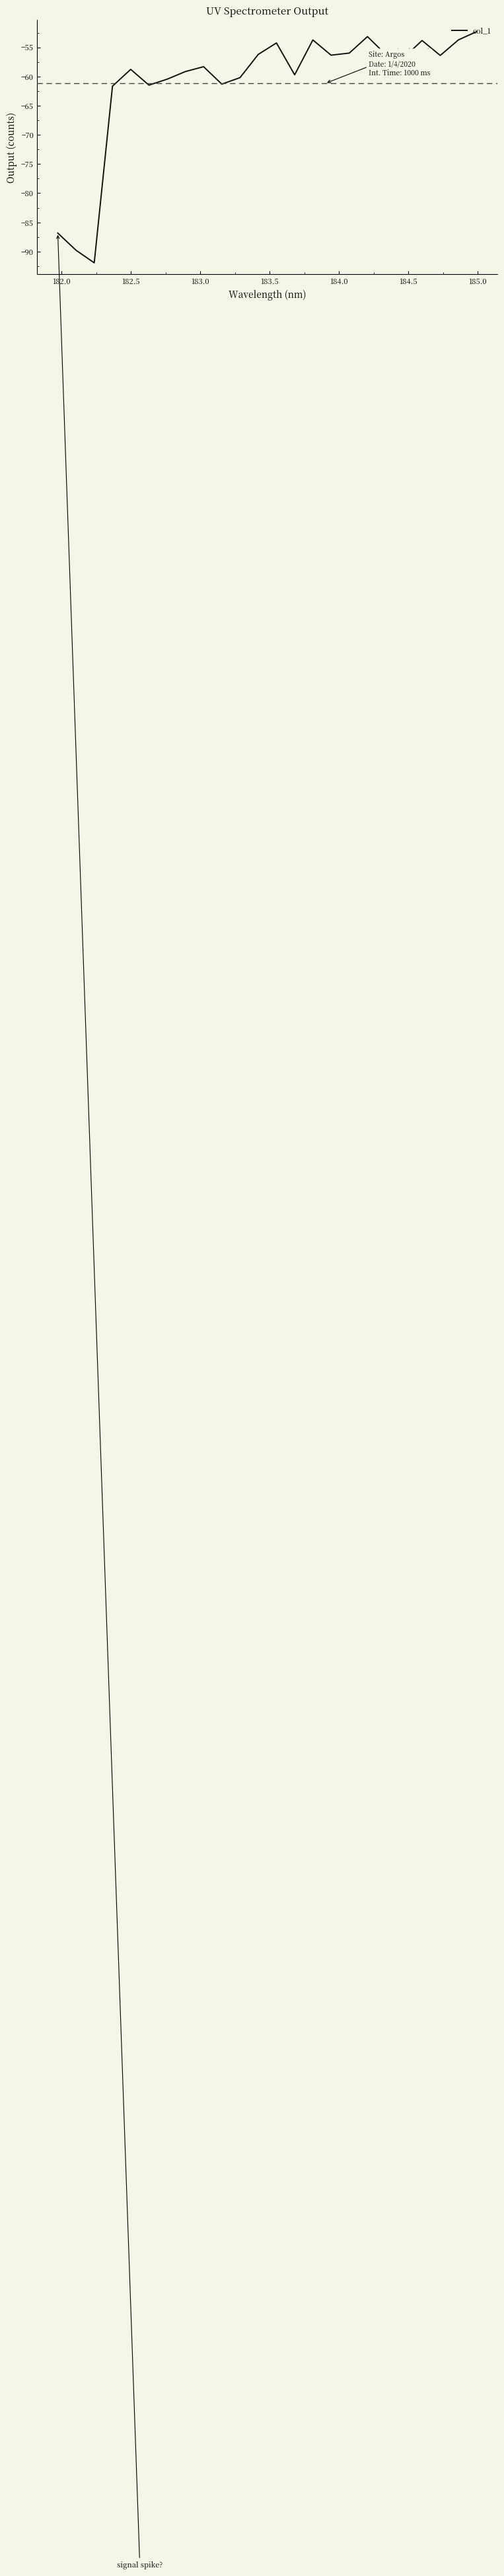

What is the minimum value shown in the chart?

-91.9